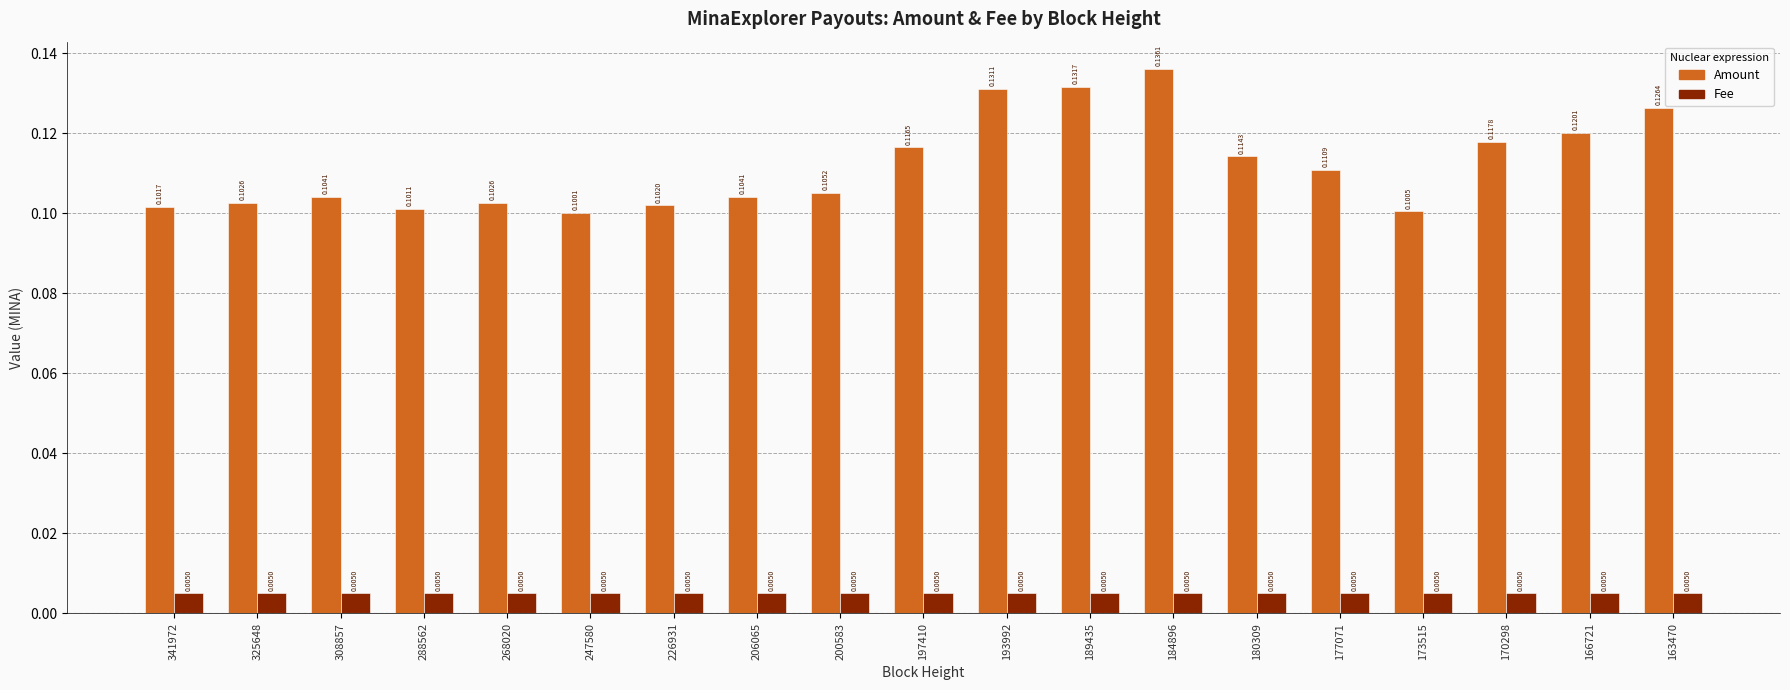

At which label is Amount closest to 0?

247580